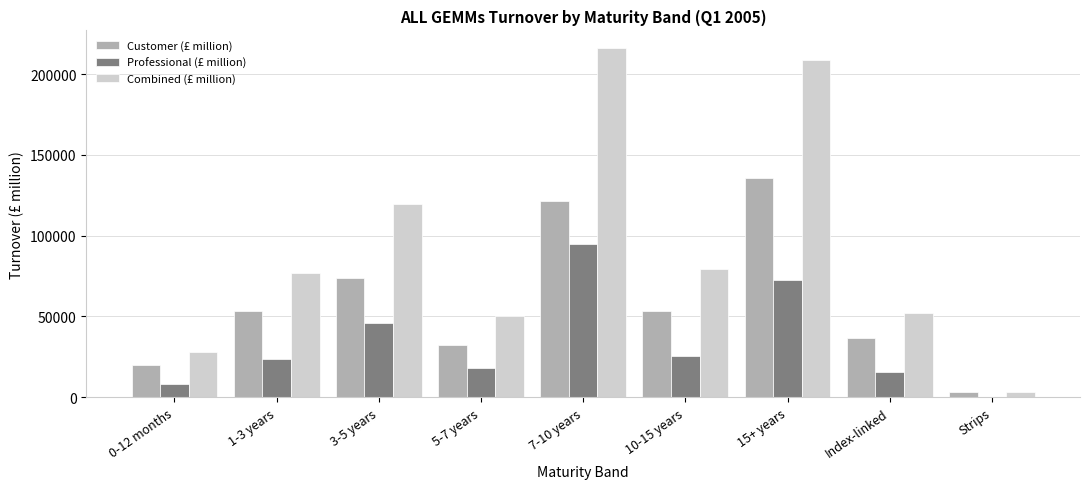

The value of Customer (£ million) at 15+ years is 135904.6. True or false?

True